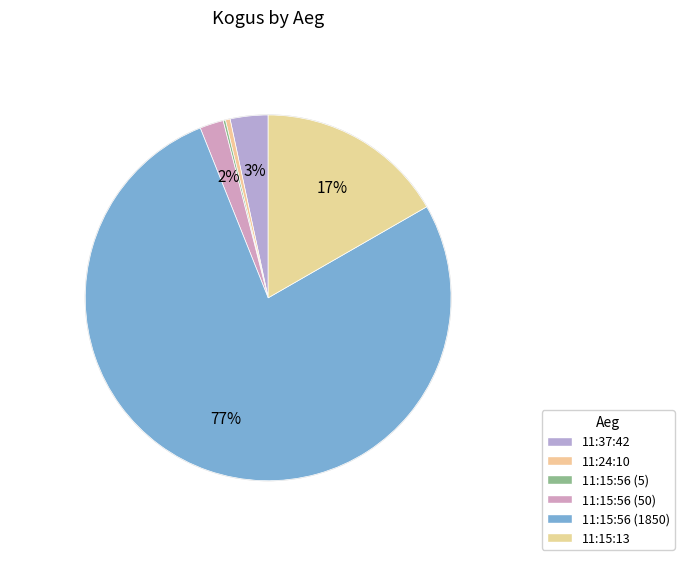

What percentage do 11:15:56 (5) and 11:15:13 together represent?

16.9%